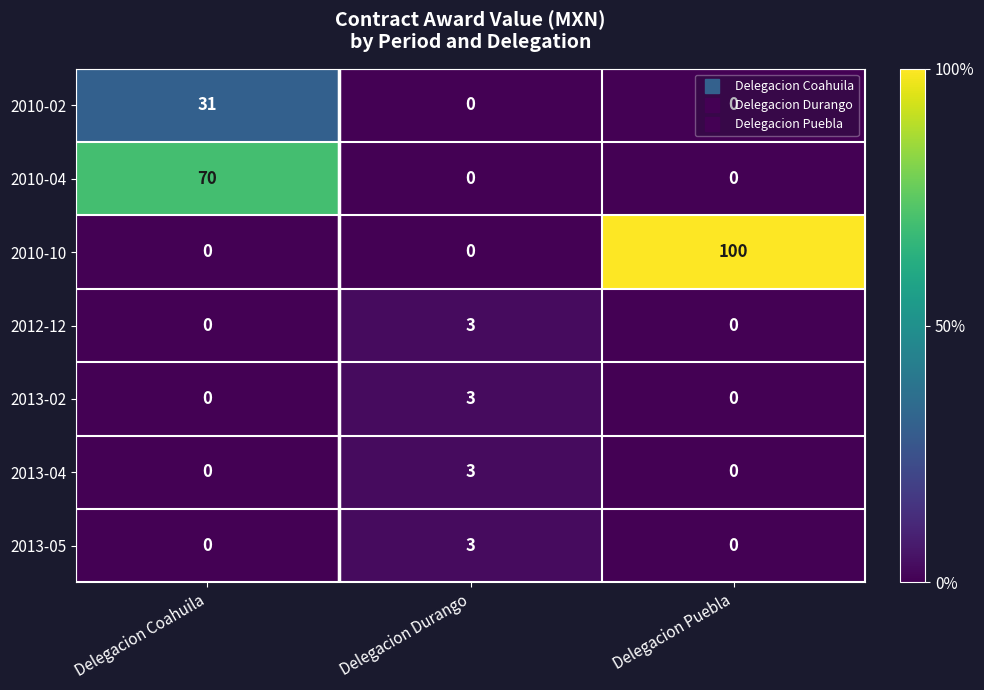

What is the sum of all 2013-05 values?

3